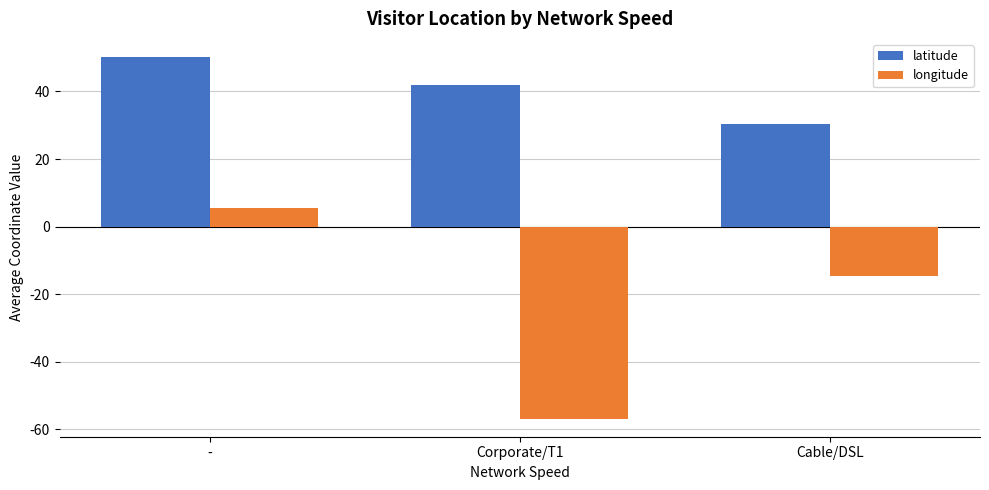

How many groups of bars are there?

3